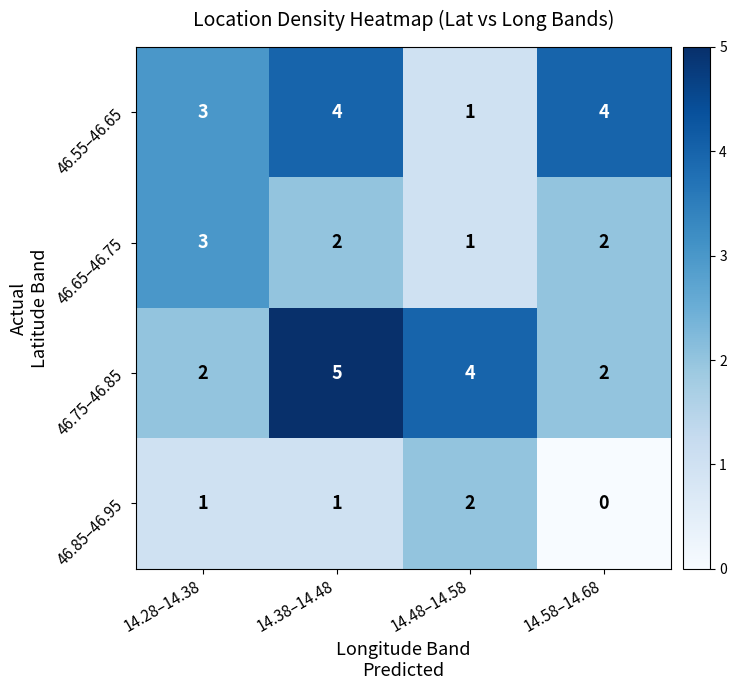

What is the sum of the 46.75–46.85 values at 14.58–14.68 and 14.28–14.38?

4